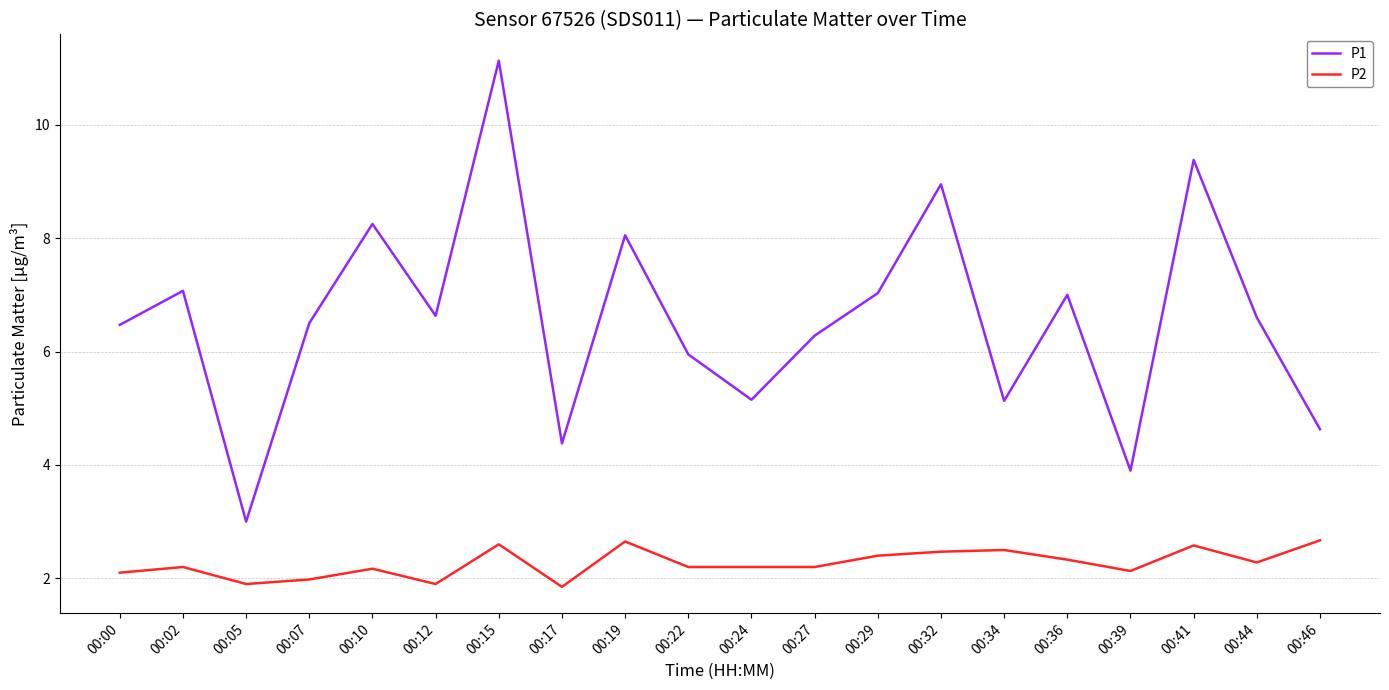

True or false: P1 and P2 cross at least once.

False